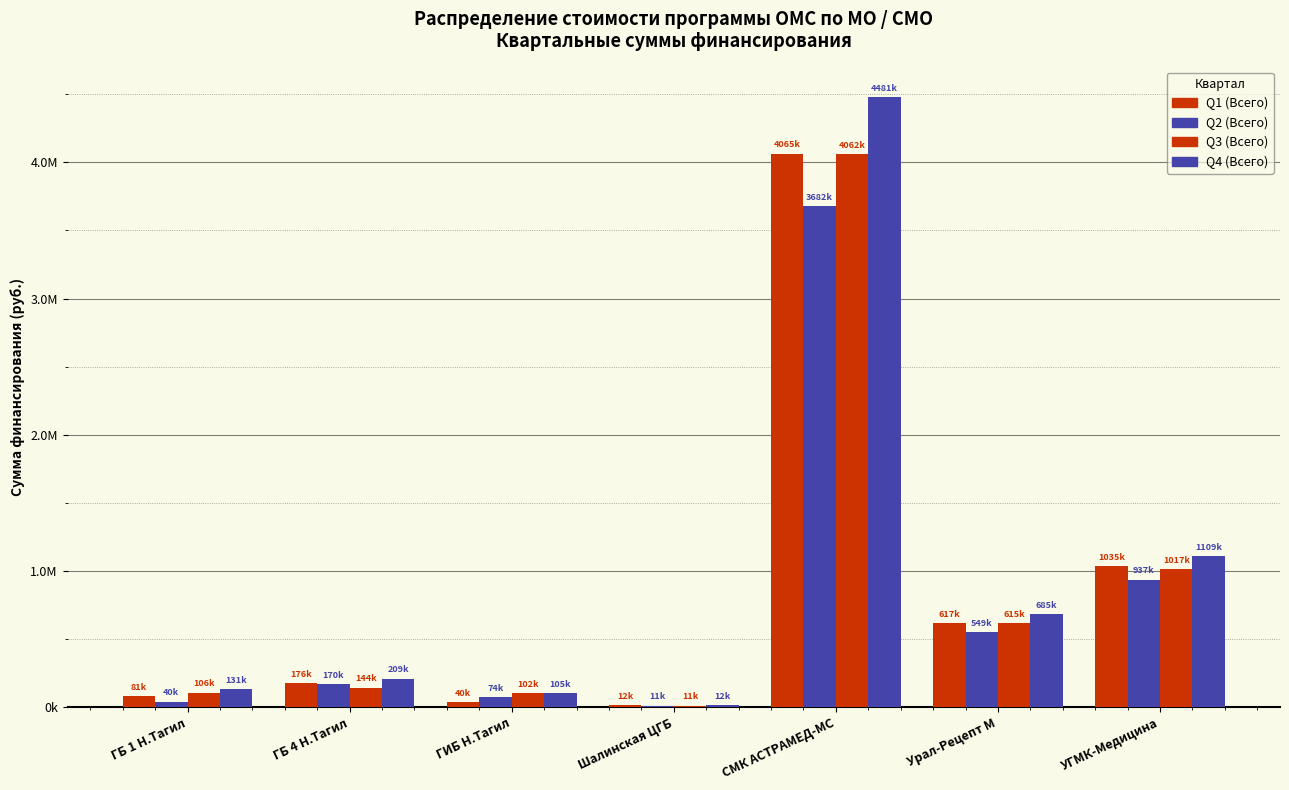

At Урал-Рецепт М, list the series in order from largest to smallest.

Q4 (Всего), Q1 (Всего), Q3 (Всего), Q2 (Всего)